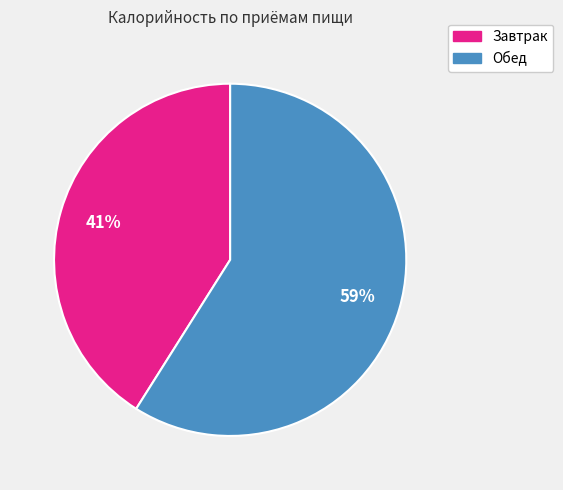

To the nearest percent, what percentage of the pie is Завтрак?

41%